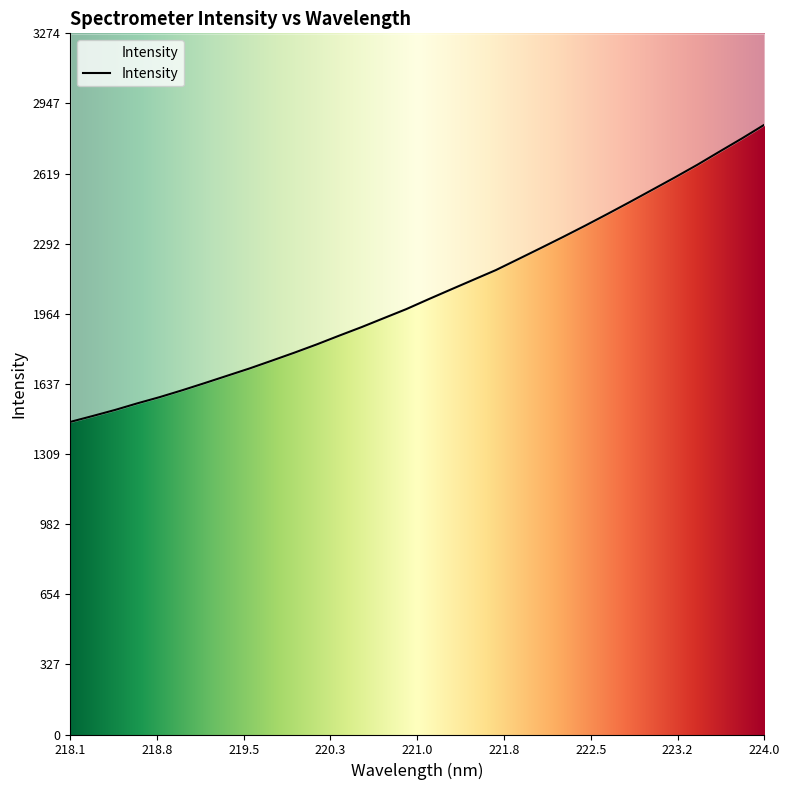

Reading left to right, what are all the values shown in this chart?

1459.8	1487.3	1515.7	1546.7	1575.9	1607.7	1641.2	1675.4	1709.5	1746.0	1783.1	1821.8	1862.6	1902.5	1944.7	1986.7	2033.2	2078.7	2123.9	2168.9	2220.1	2271.5	2323.6	2376.9	2431.7	2487.6	2544.6	2601.7	2660.5	2722.5	2783.9	2847.6